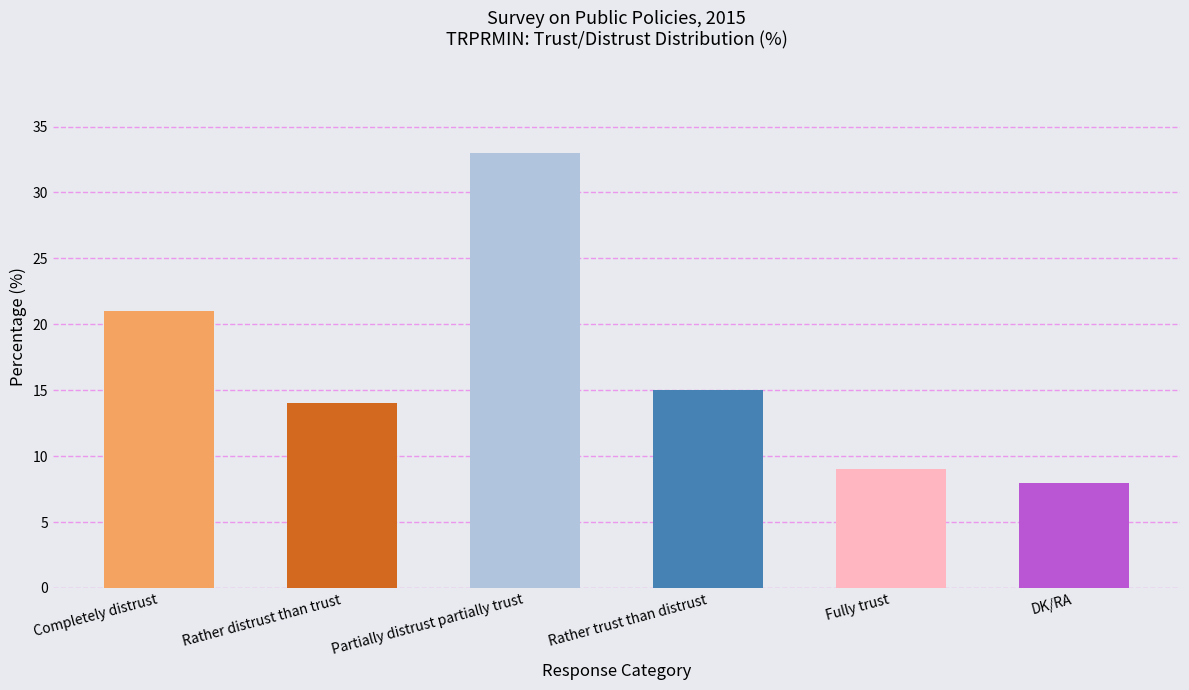

How many values are below 15?

3